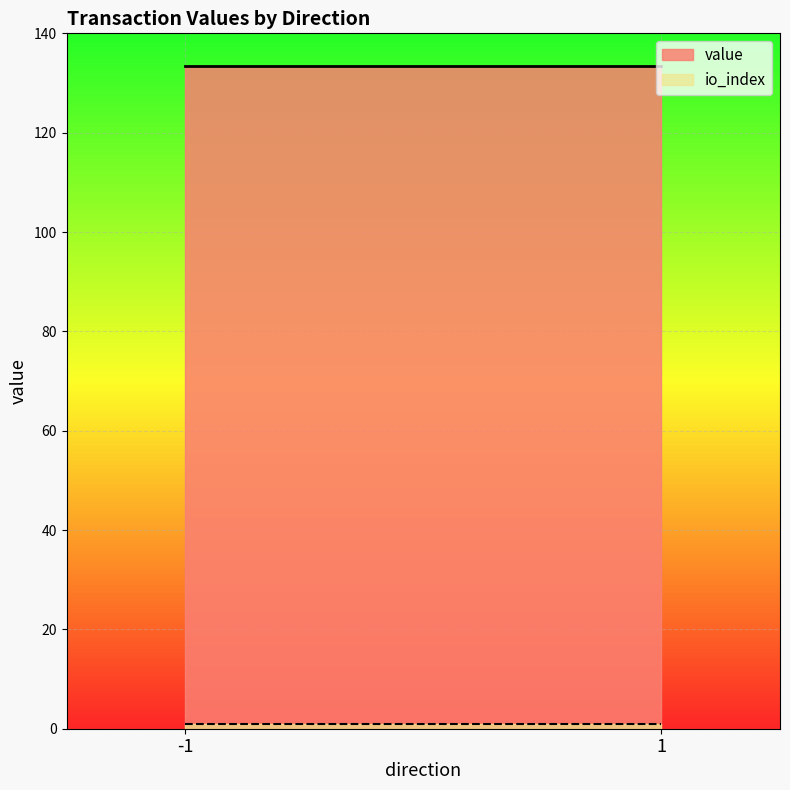

The value of value at 1 is 201.4. True or false?

False